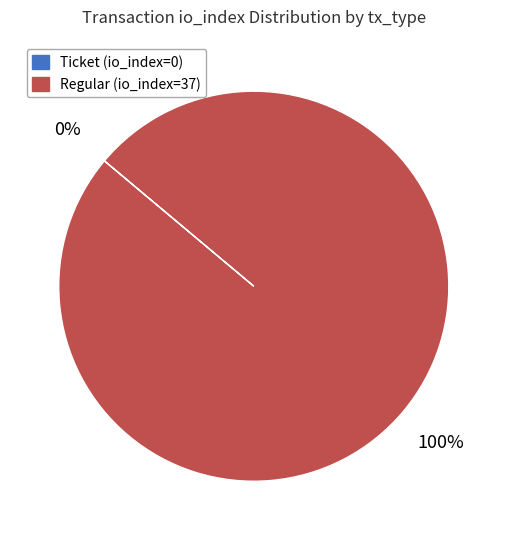

To the nearest percent, what percentage of the pie is Regular (io_index=37)?

100%